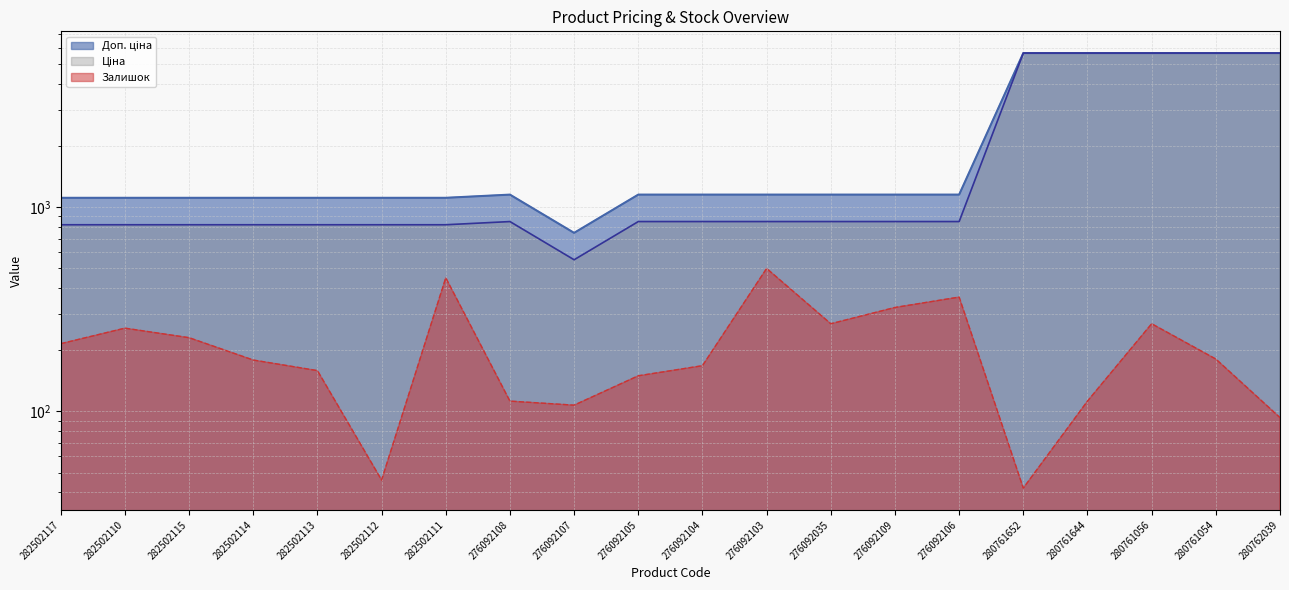

Rank the series at 280761644 from lowest to highest value.

Залишок, Ціна, Доп. ціна